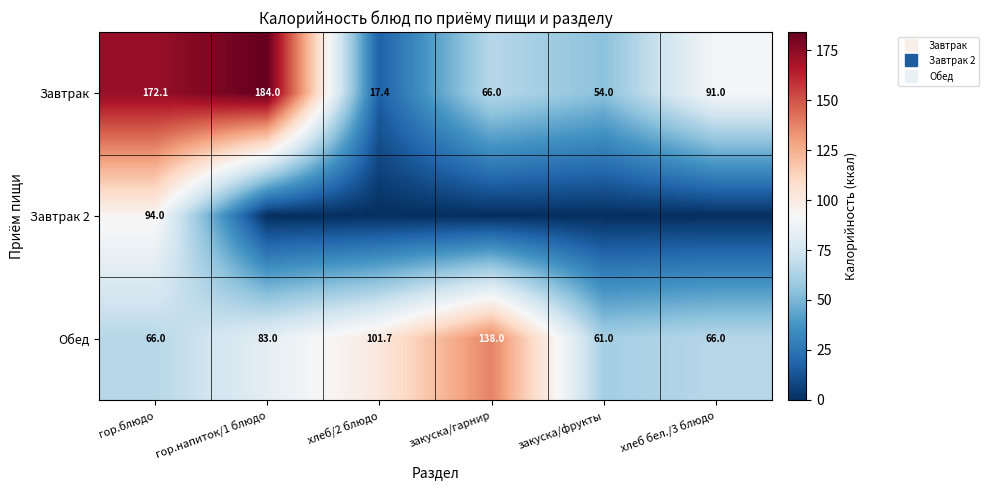

Is the value of Обед at гор.напиток/1 блюдо greater than the value of Завтрак at хлеб бел./3 блюдо?

No